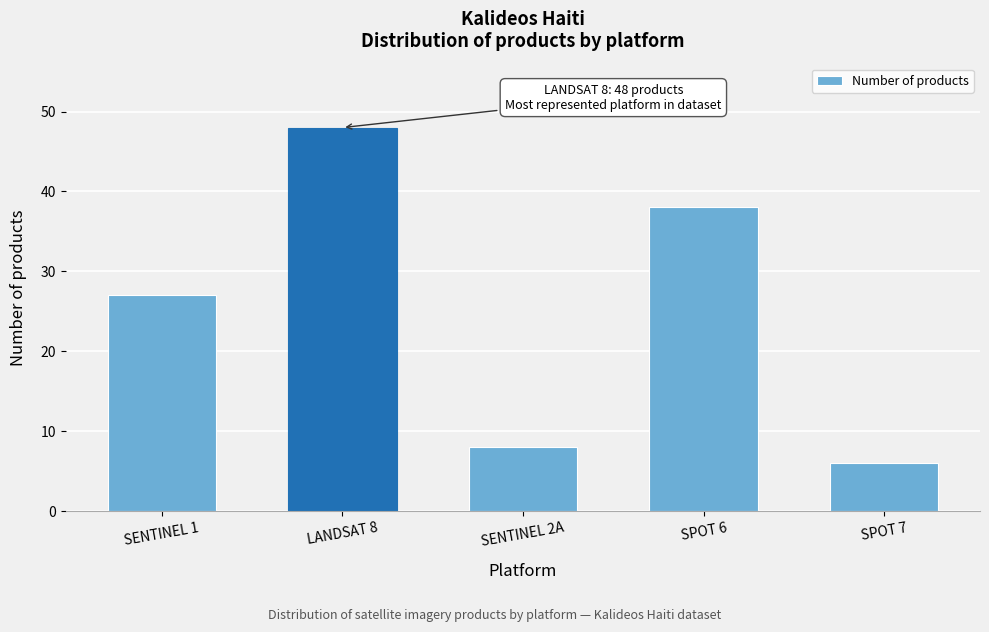

Reading left to right, extract all data points from this chart.

SENTINEL 1=27	LANDSAT 8=48	SENTINEL 2A=8	SPOT 6=38	SPOT 7=6